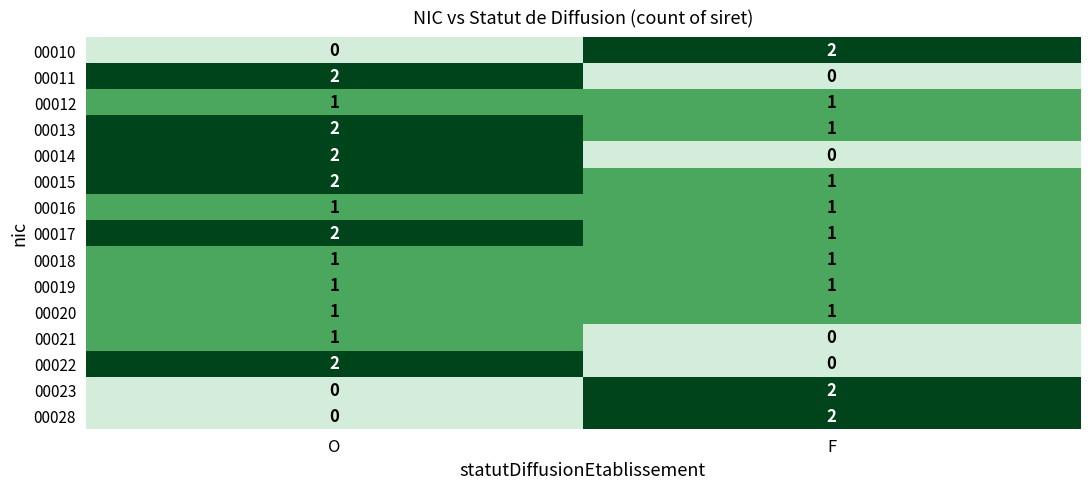

How many data points does each series have?

2